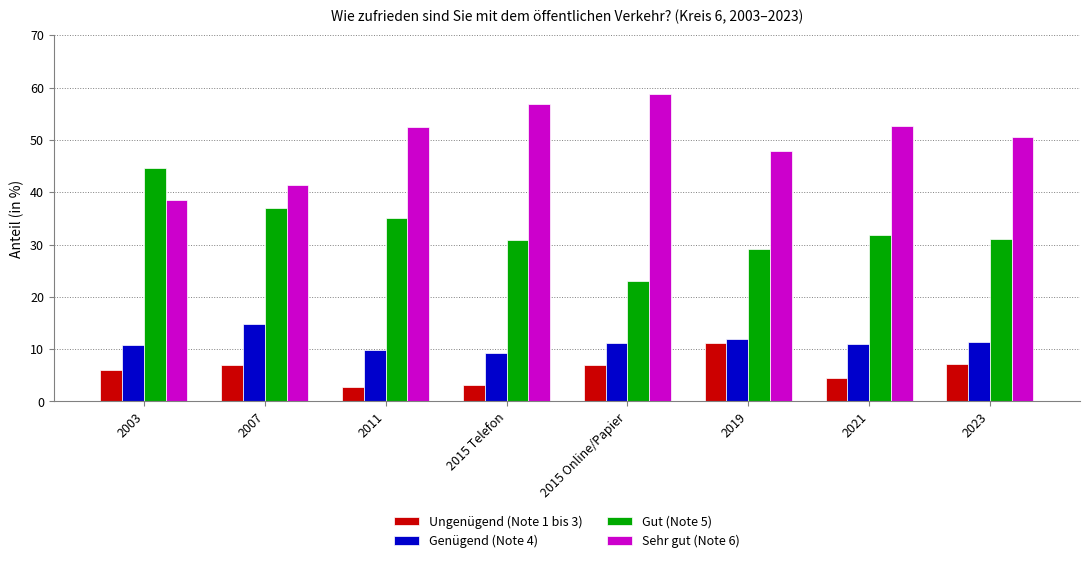

Which series changed the most between 2011 and 2019?

Ungenügend (Note 1 bis 3)